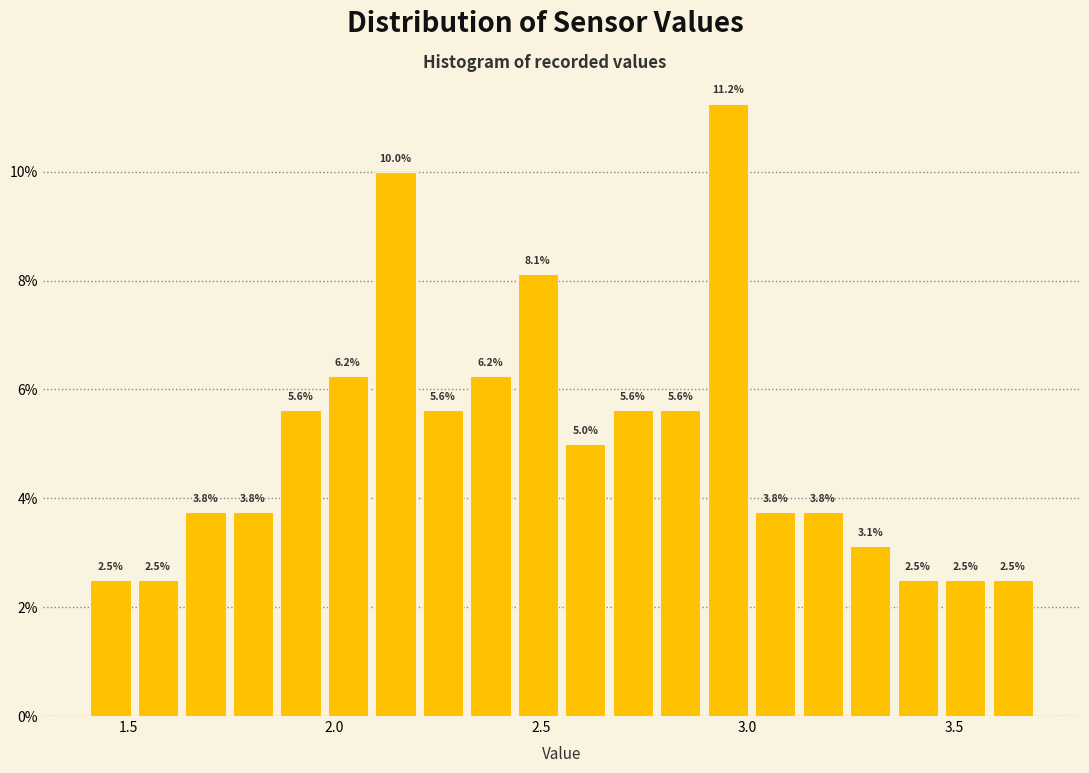

Around what value on the x-axis is the tallest bar? Give the approximate position of its centre, as read against the axis.

2.95